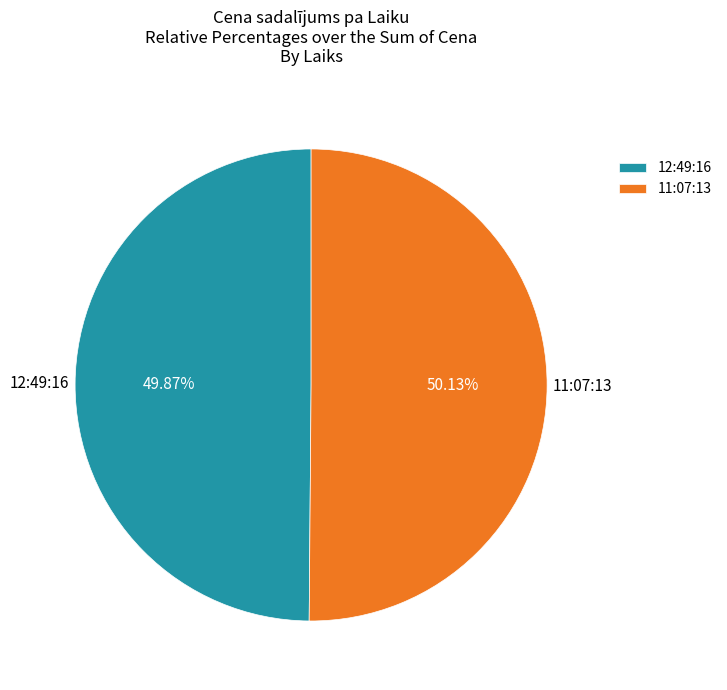

The 11:07:13 slice represents 56% of the pie. True or false?

False